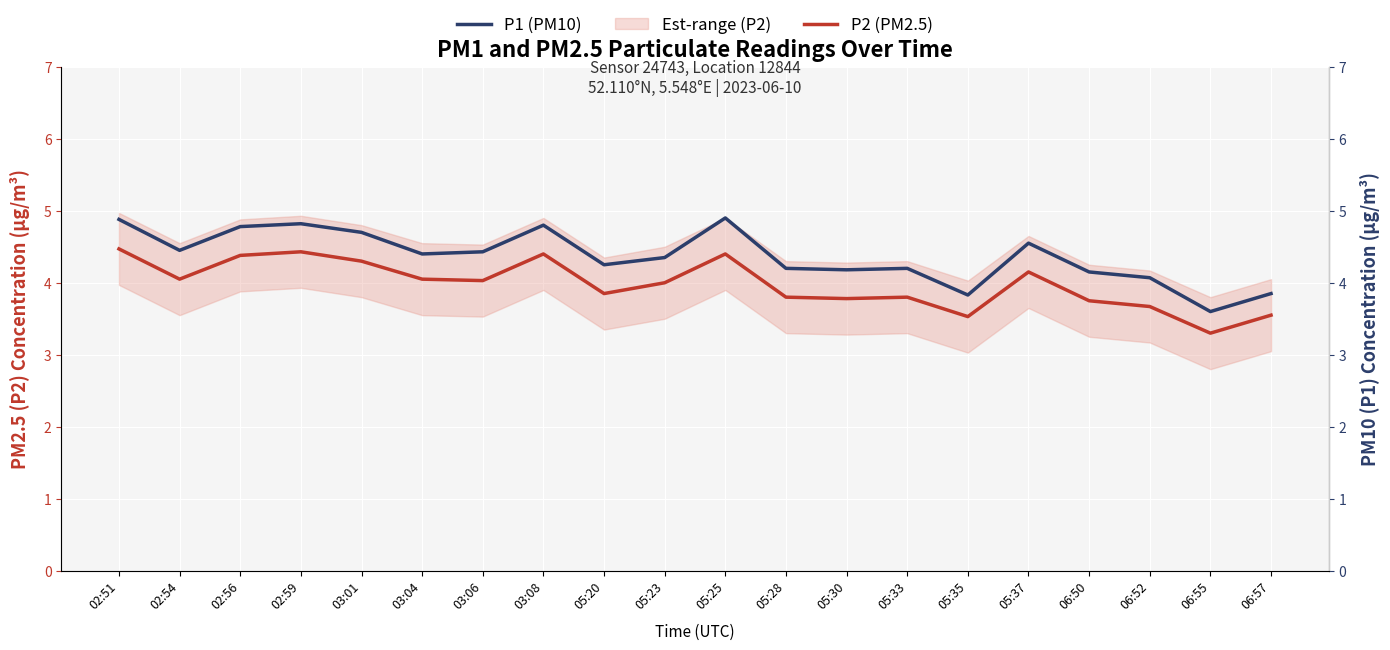

What is the sum of all P2 (PM2.5) values?

79.7